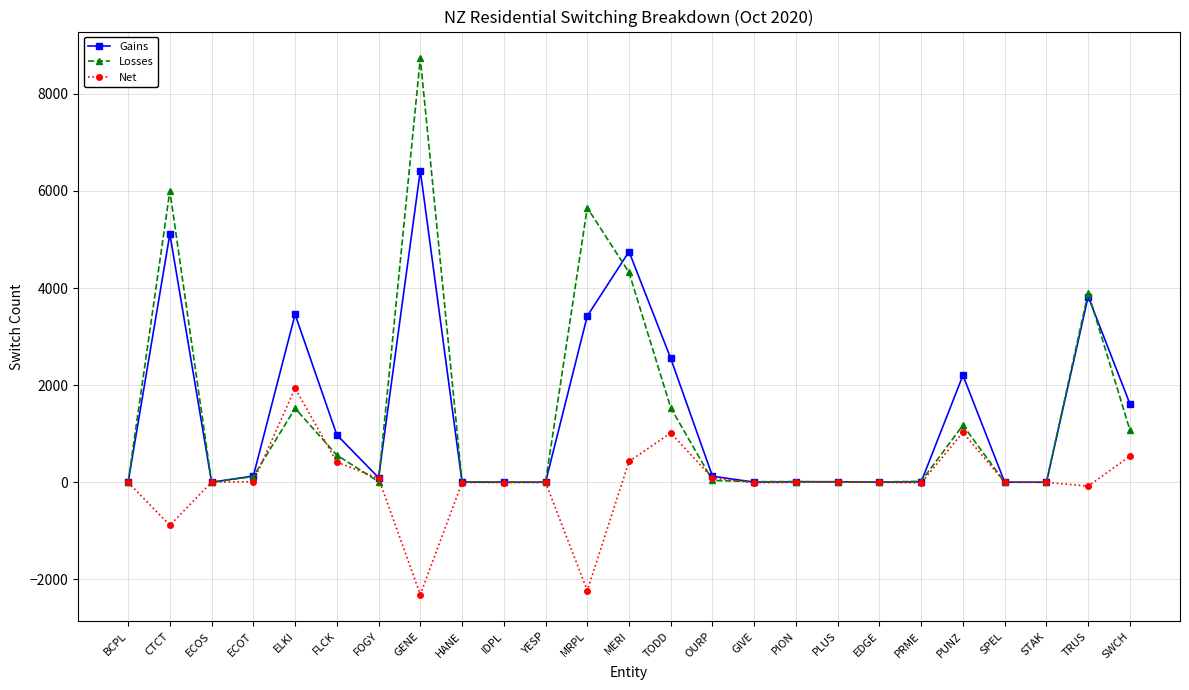

True or false: Gains and Losses intersect in this chart.

True